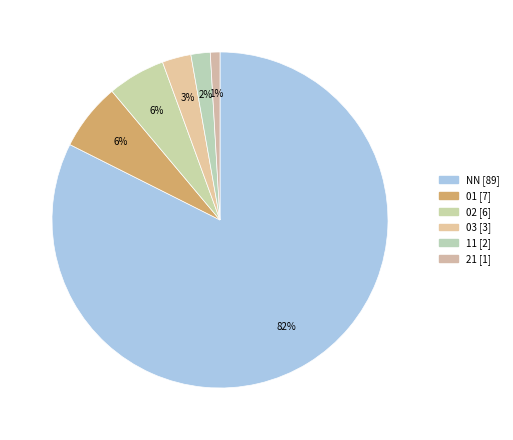

Count the number of slices in the pie.

6